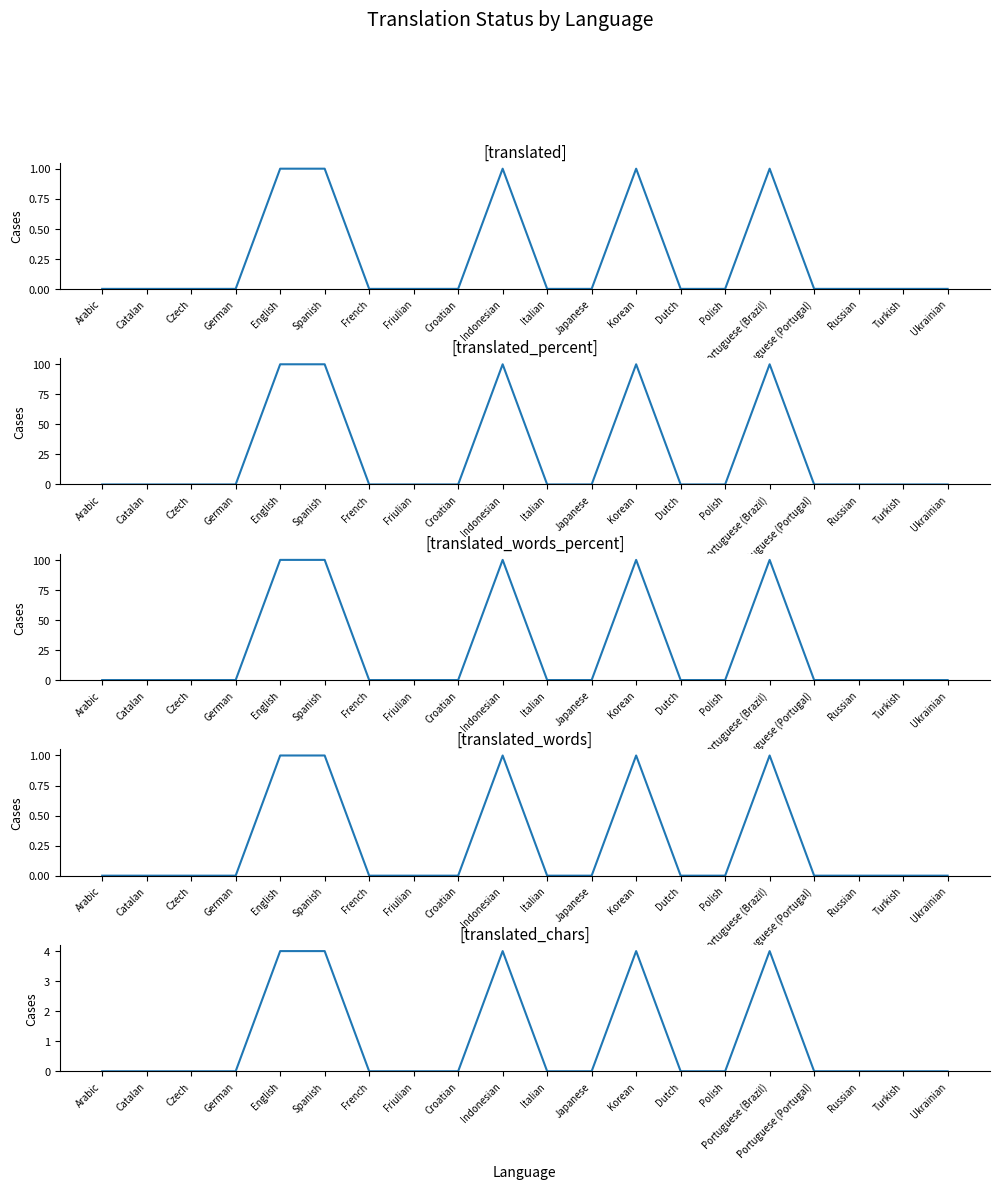

True or false: translated_percent and translated_chars intersect in this chart.

False